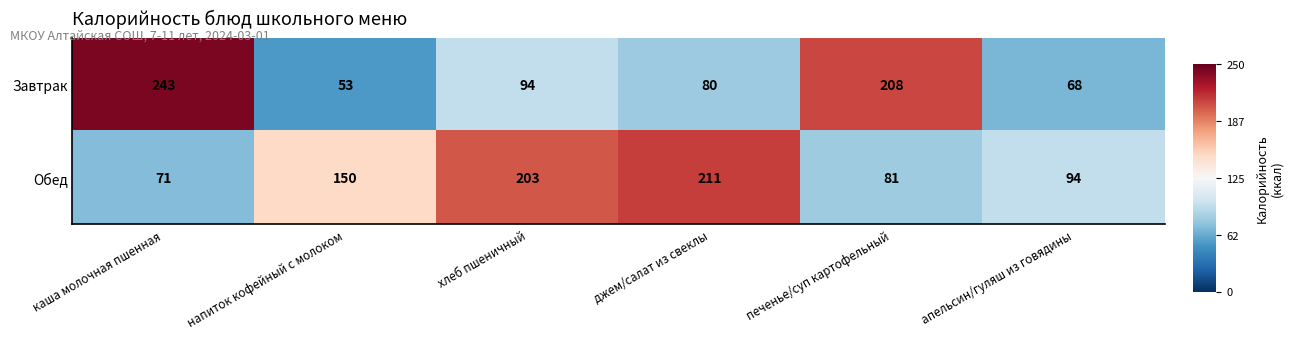

What is the difference between the highest and lowest values at джем/салат из свеклы?

131